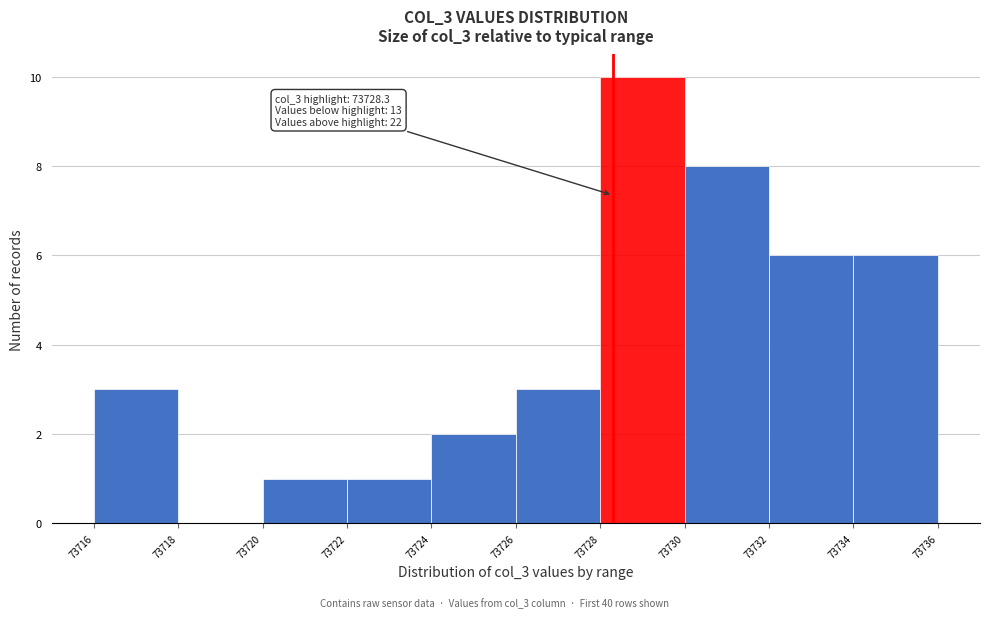

Which range on the x-axis has the tallest bar?

73728 to 73730